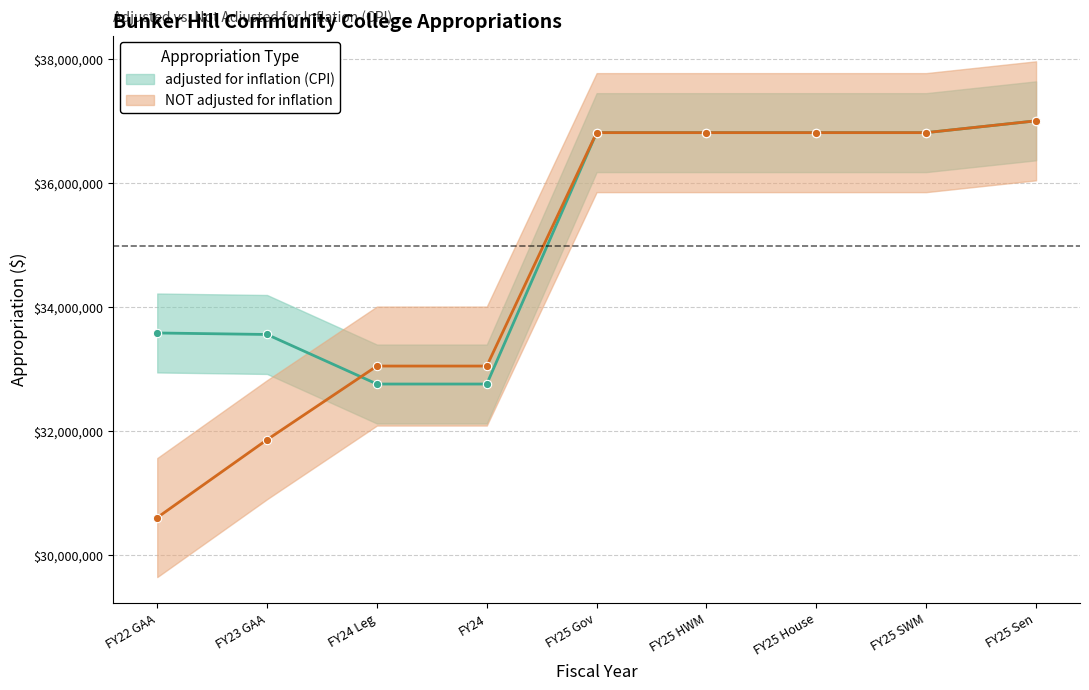

At which label is adjusted for inflation (CPI) closest to 34880332?

FY22 GAA